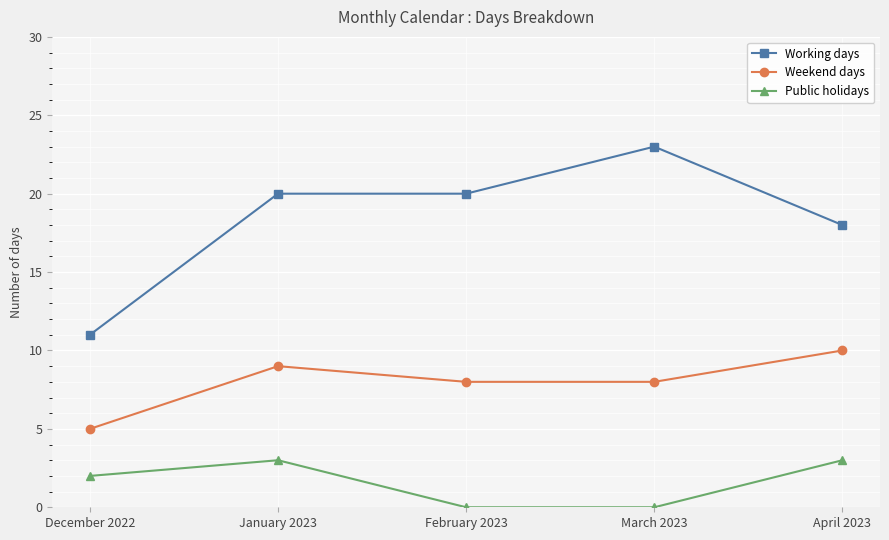

The Weekend days series shows 5 at February 2023. True or false?

False